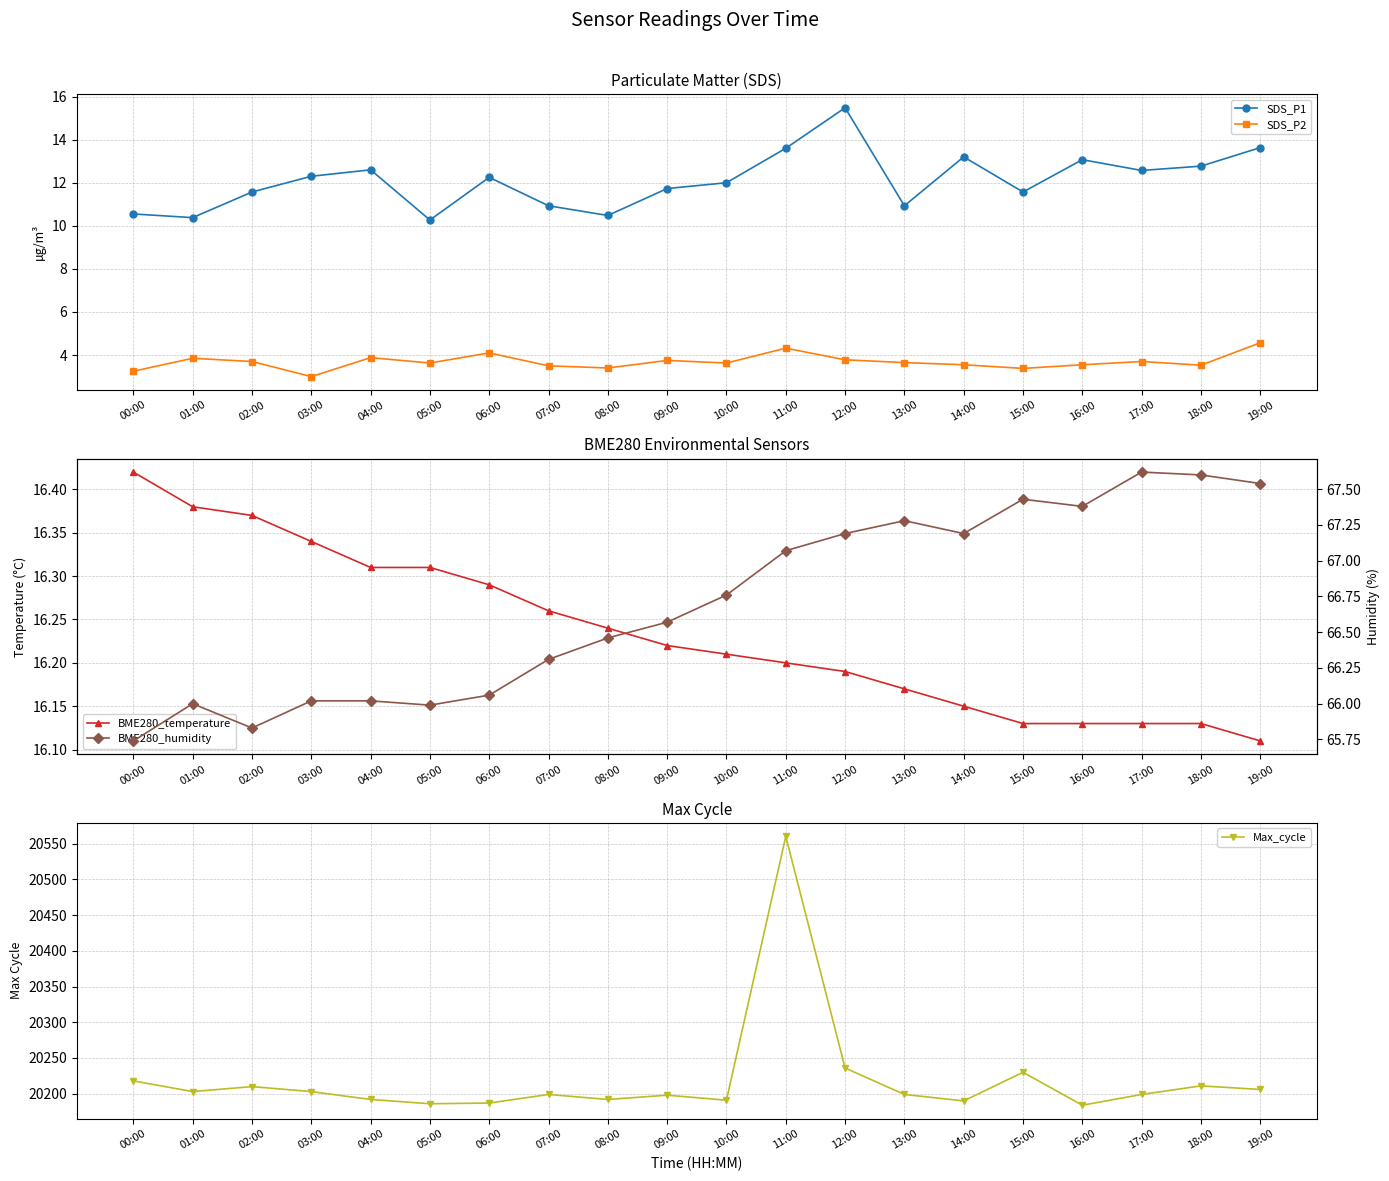

Is this an area chart (filled region under the line)?

No